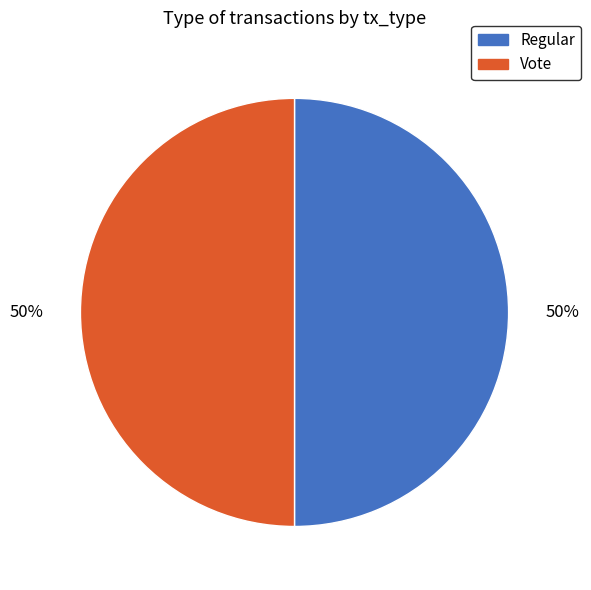

Is it true that Vote is 50% of the pie?

True